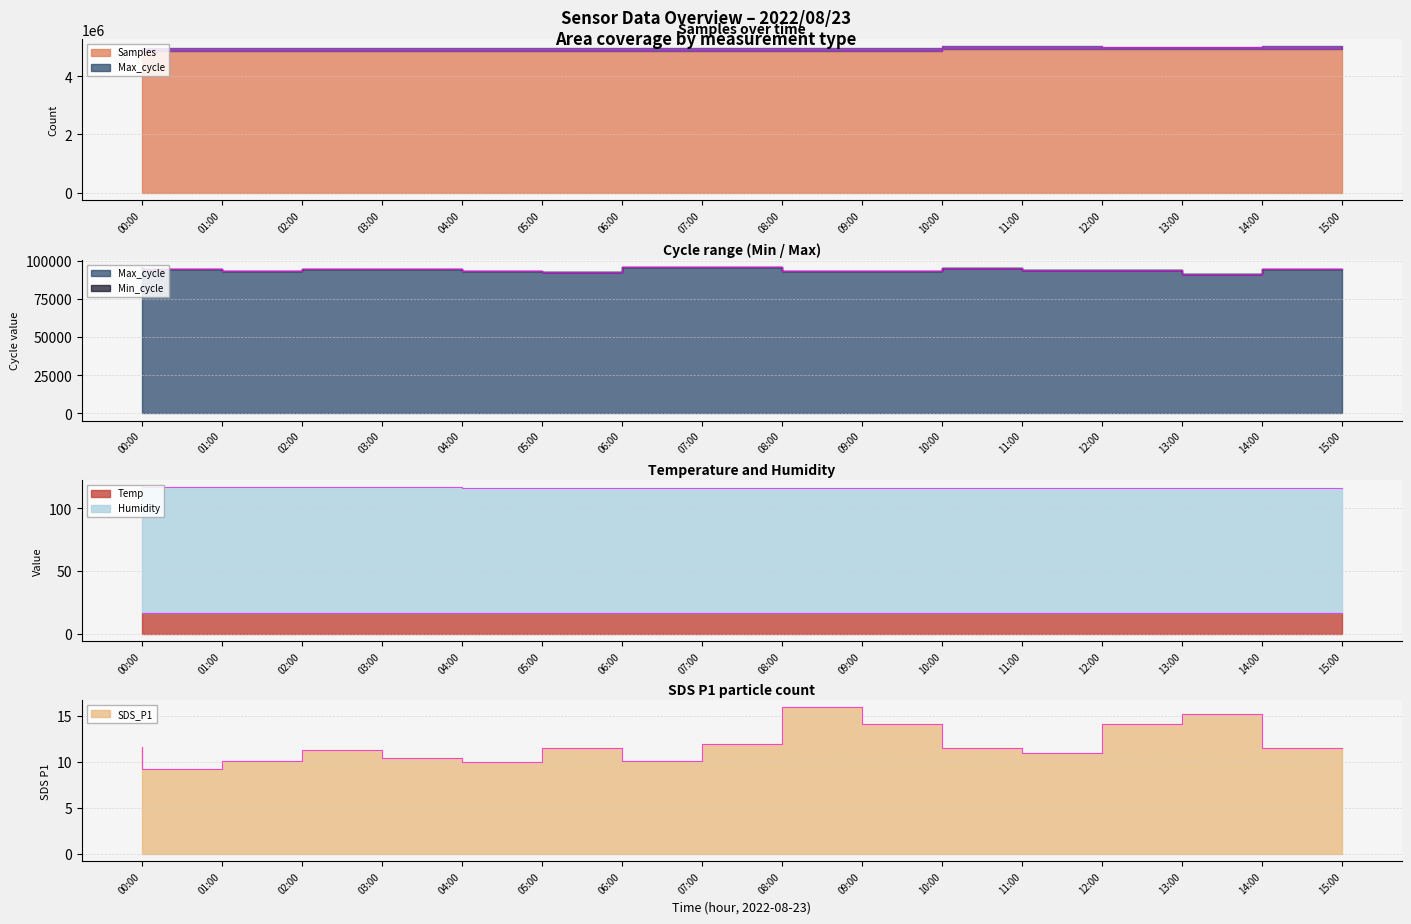

Which category has the lowest value in the Min_cycle_line series?

14:00